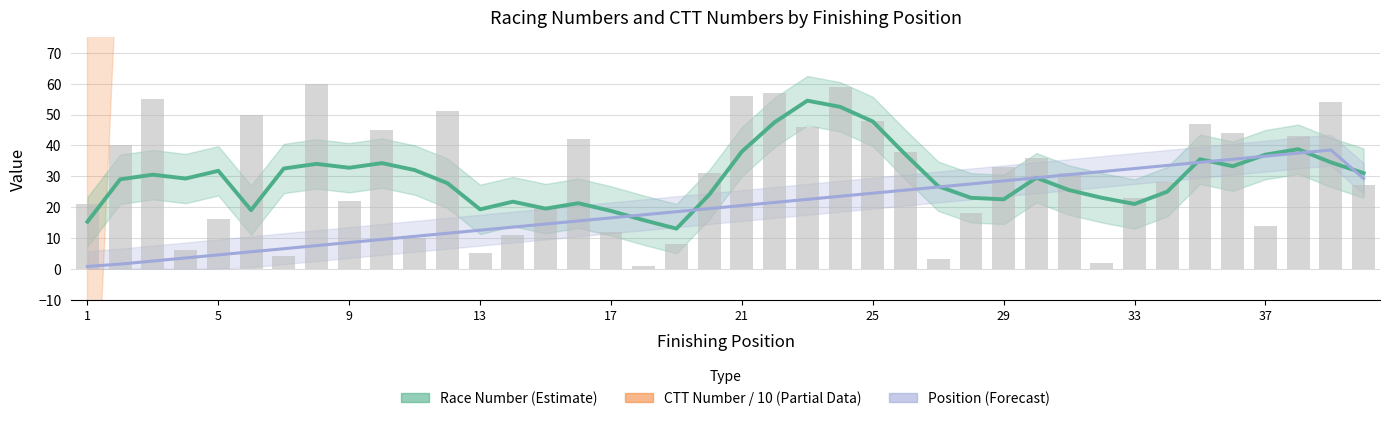

The Race Number (bar) series shows 67.1 at 37. True or false?

False